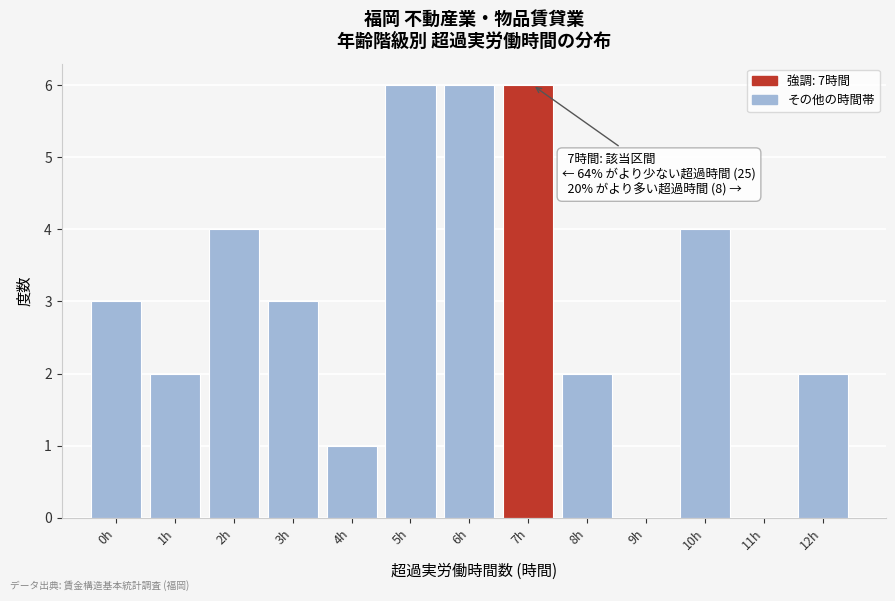

Reading left to right, transcribe all the data shown in this chart.

0h=3	1h=2	2h=4	3h=3	4h=1	5h=6	6h=6	7h=6	8h=2	9h=0	10h=4	11h=0	12h=2